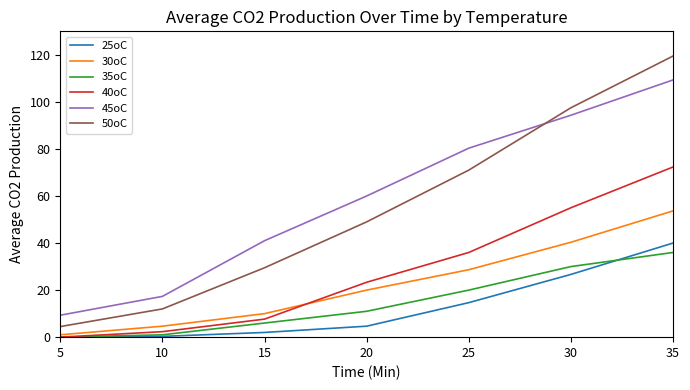

What is the total value across all series at 35?

430.8